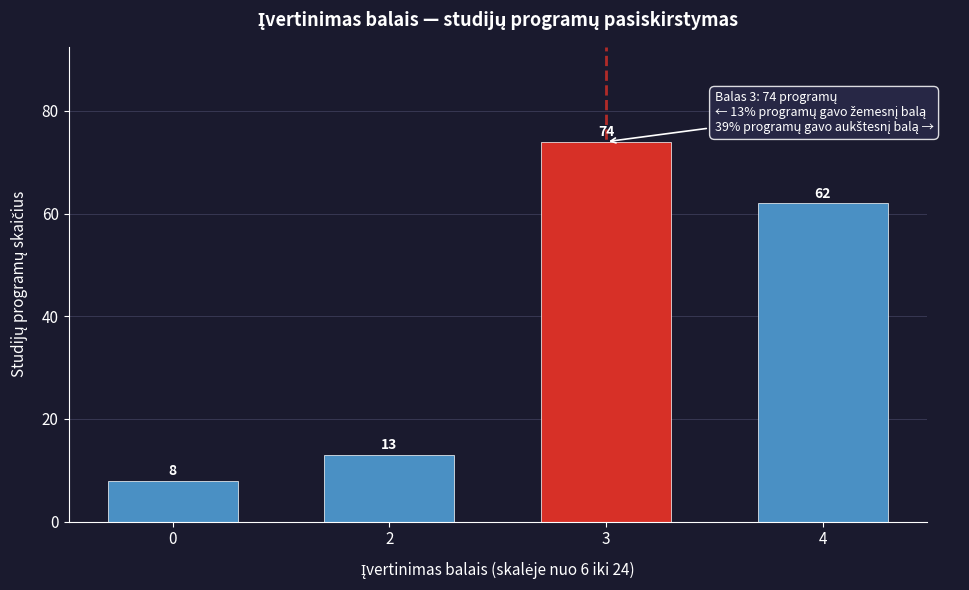

Reading left to right, what are all the values shown in this chart?

0=8	2=13	3=74	4=62